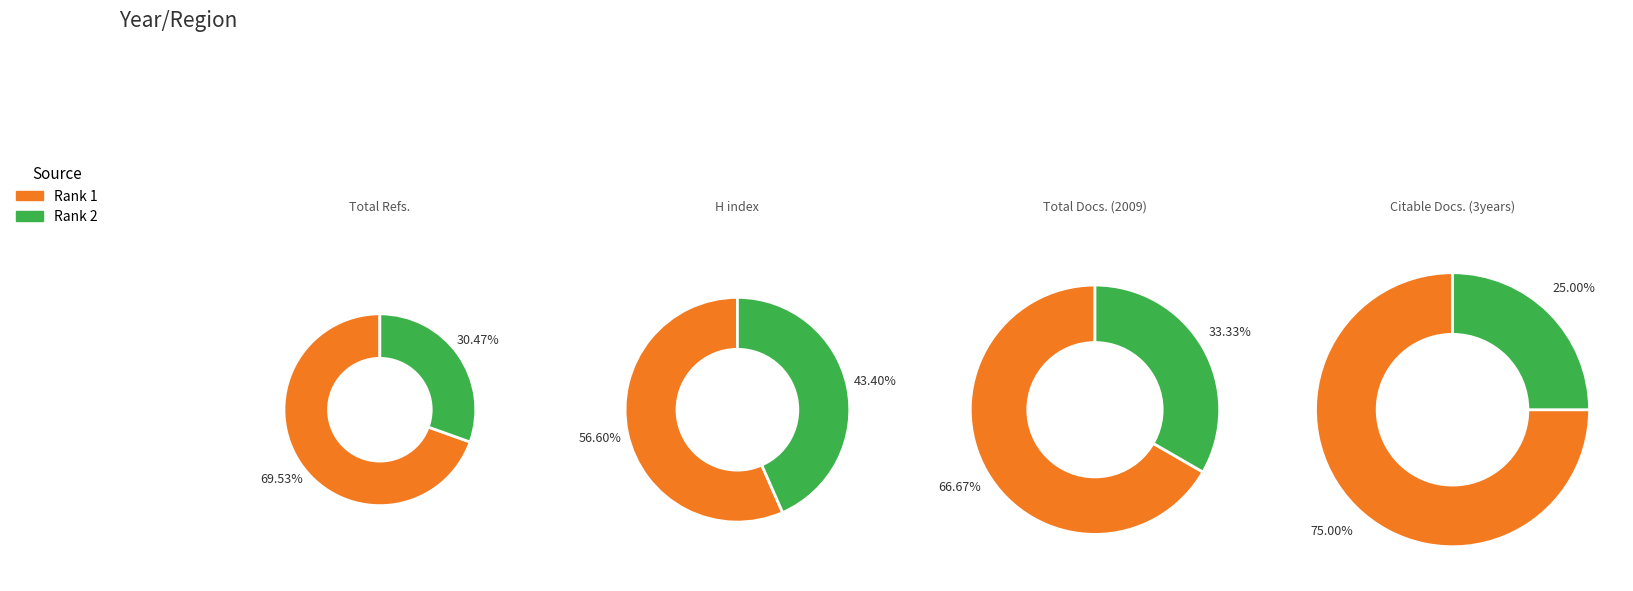

Does Rank 1 account for over 50% of the chart?

Yes